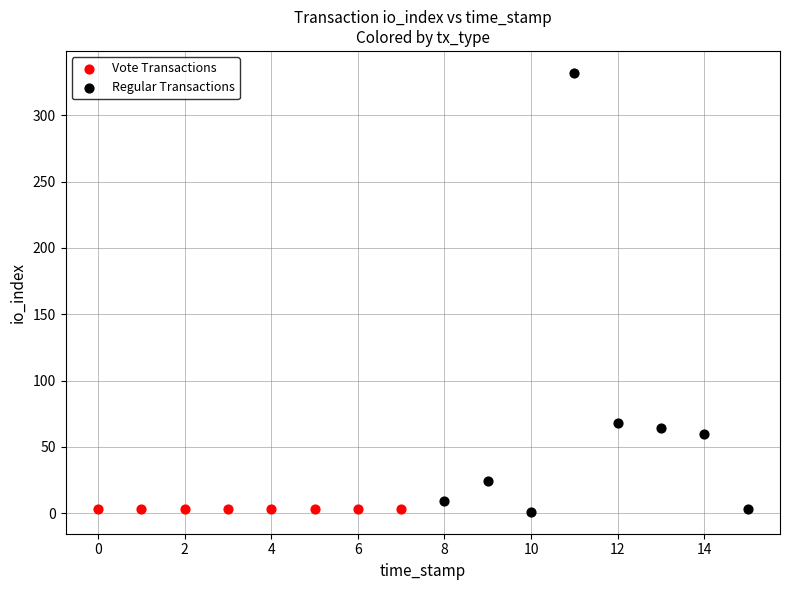

Which series reaches the maximum Y coordinate?

Regular Transactions